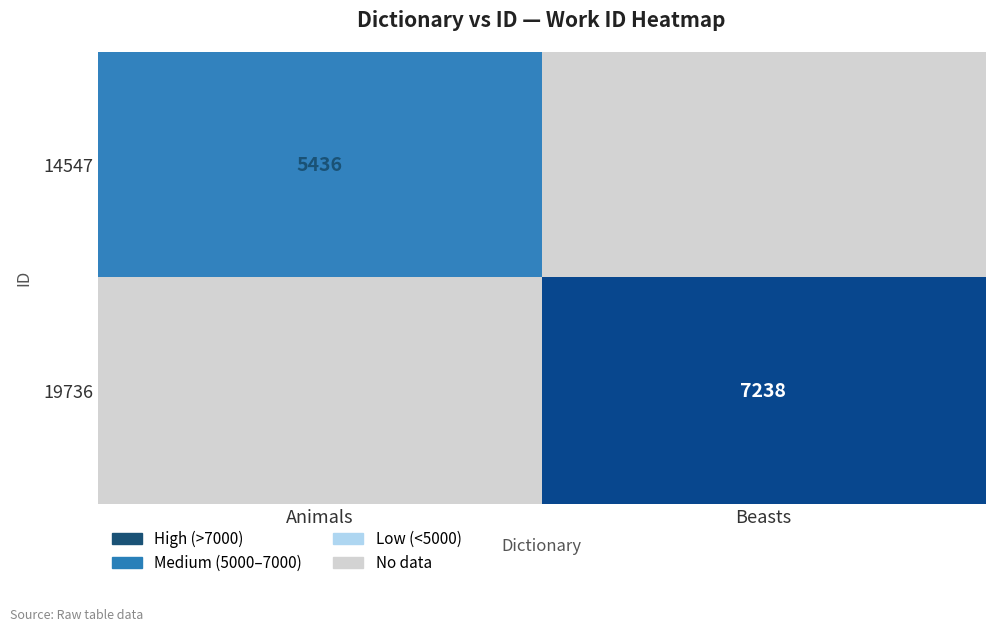

Is it true that 19736 equals 7238 at Beasts?

True